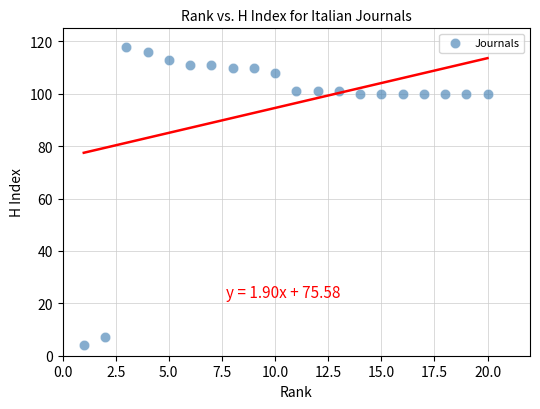

What is the range of Y values (max minus min)?

114